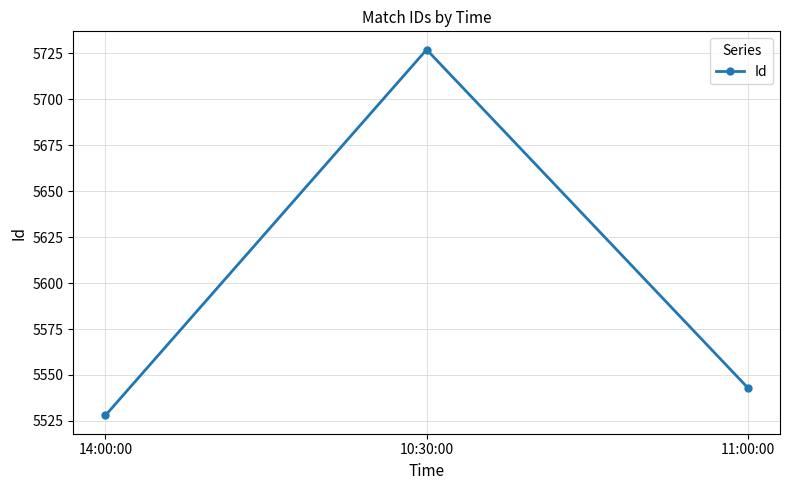

What is the maximum value shown in the chart?

5727